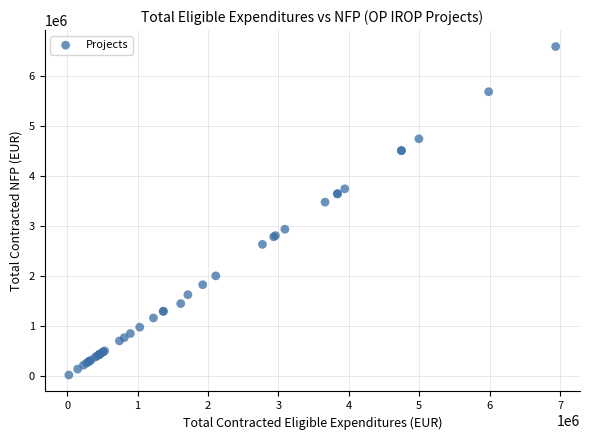

What Y value in the scatter plot is closest to 3306603?

3478995.7